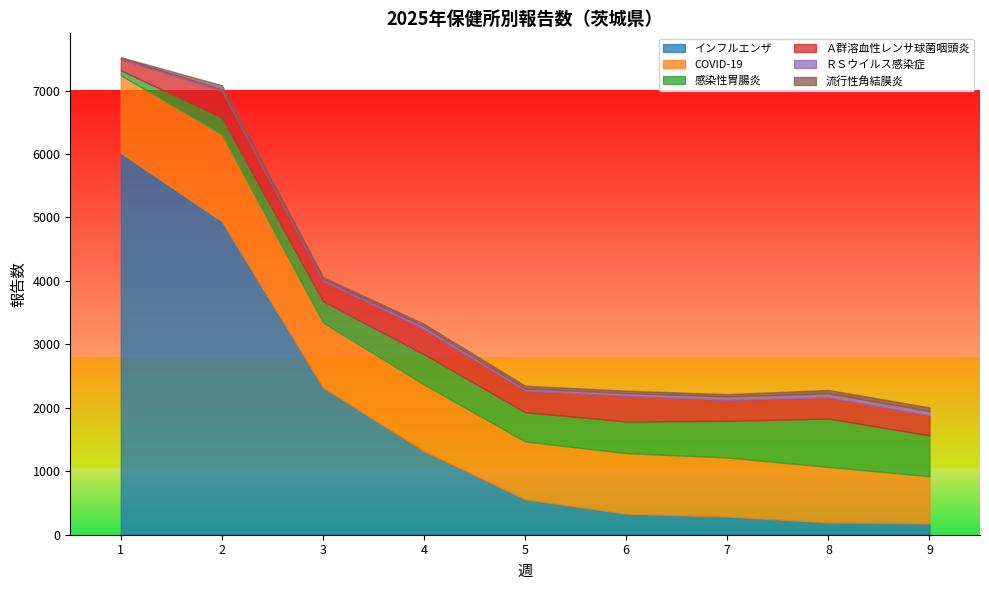

What is the difference between the インフルエンザ values at 8 and 2?

4746